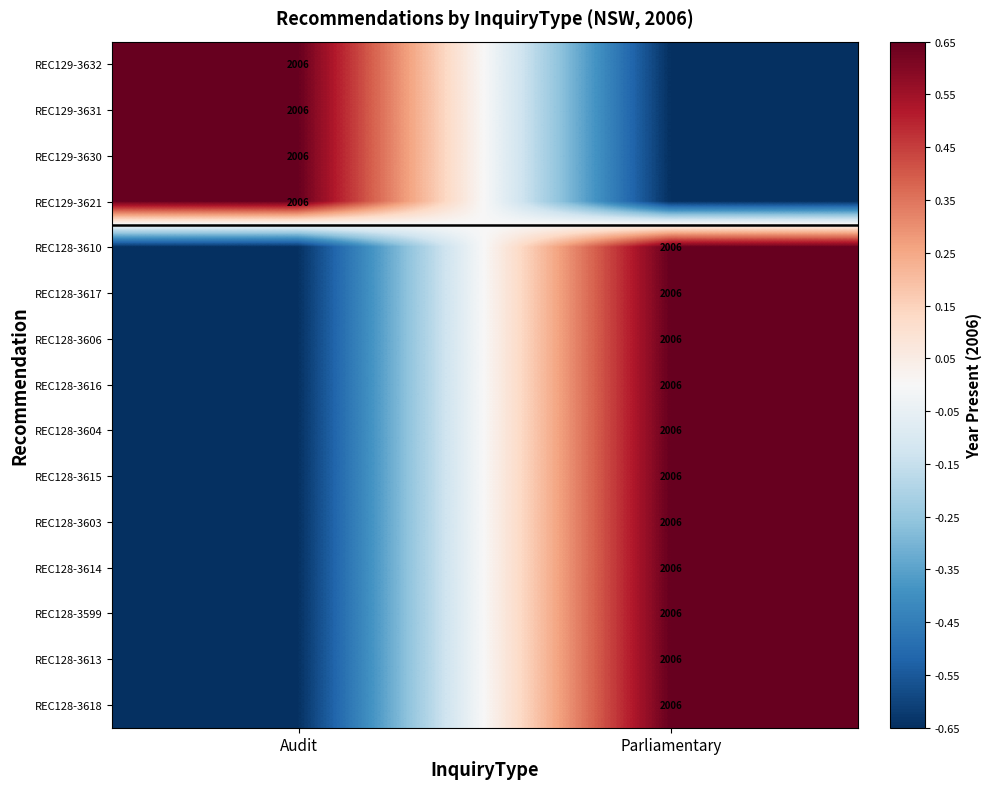

True or false: REC129-3632 has a value of 0.4 at Audit.

False